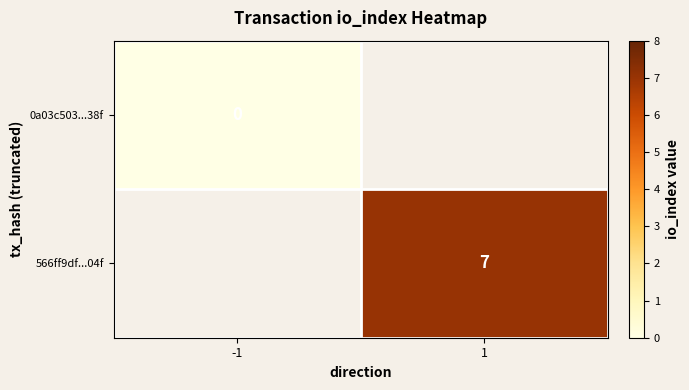

At how many categories does at least one series exceed 2?

1